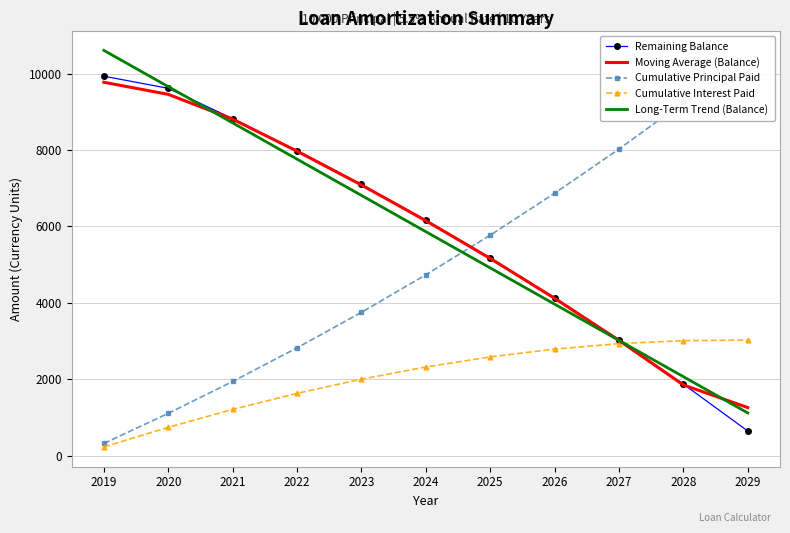

The Long-Term Trend (Balance) series shows 662.7 at 2029. True or false?

False